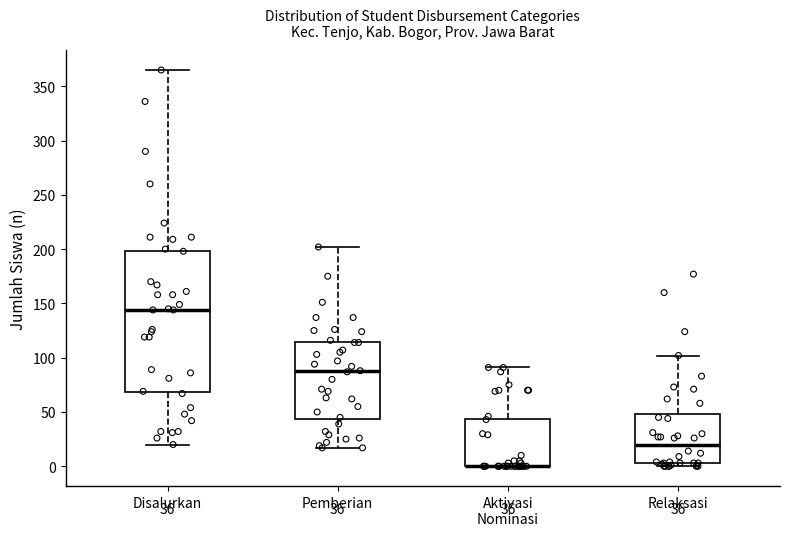

Which box is the tallest, from its lower edge to its upper edge?

Disalurkan